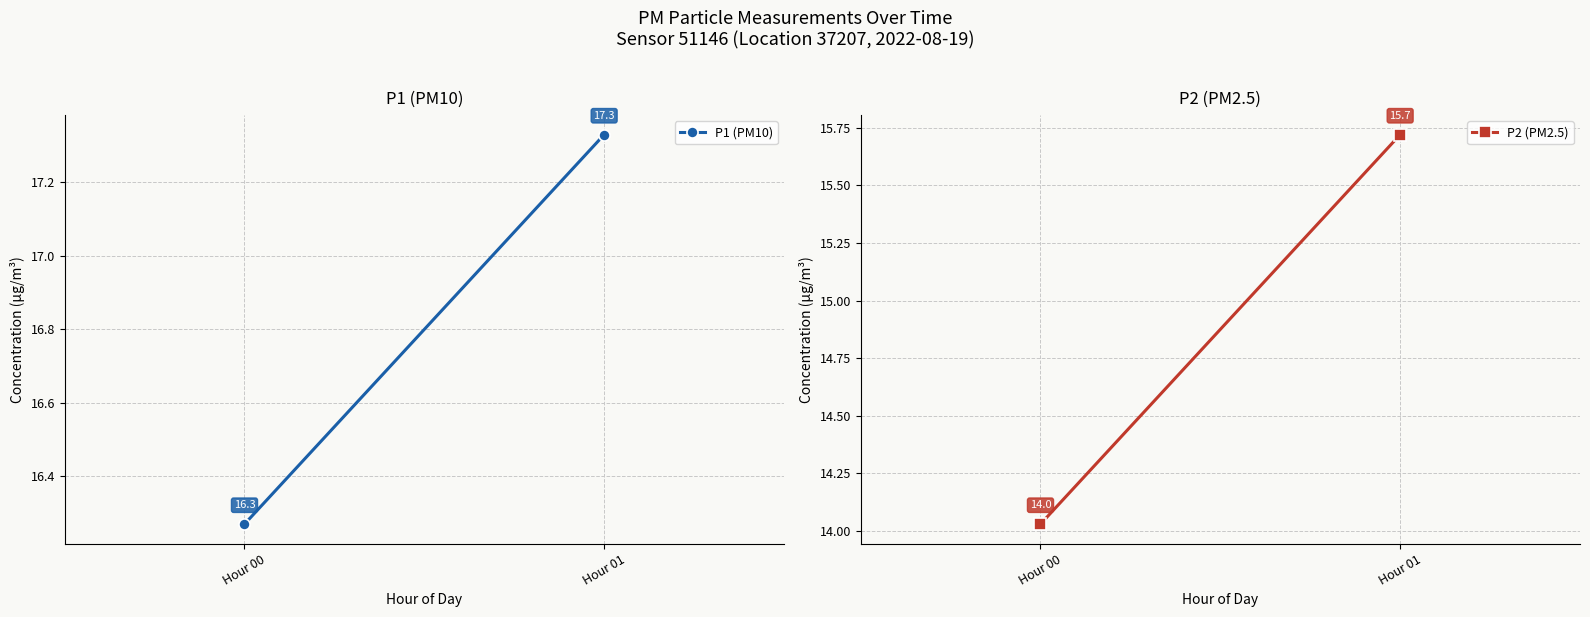

At how many categories does at least one series exceed 14?

2